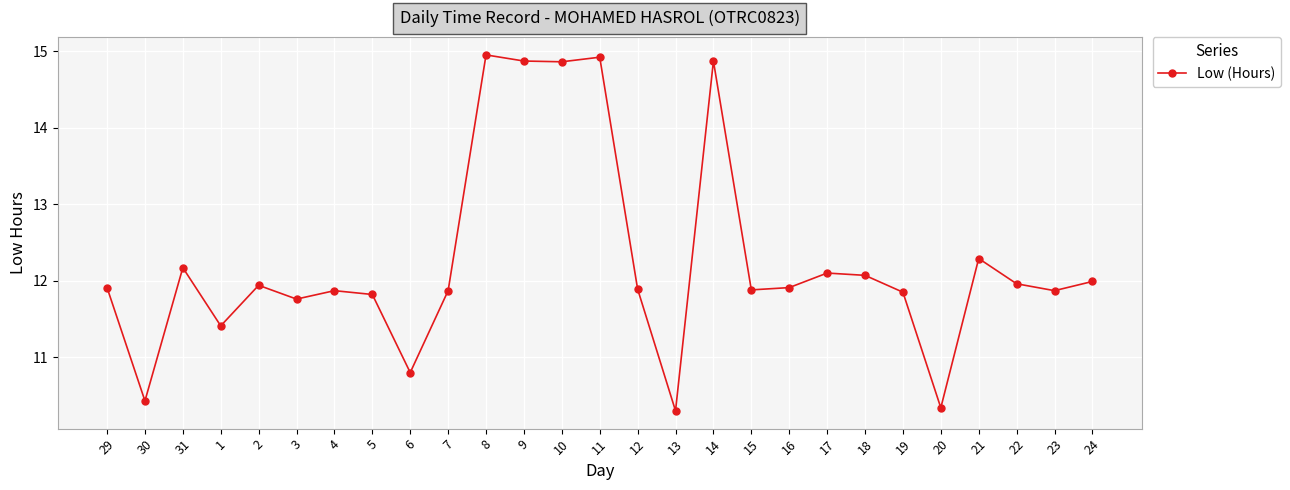

At which category does the data reach its first local valley?

30